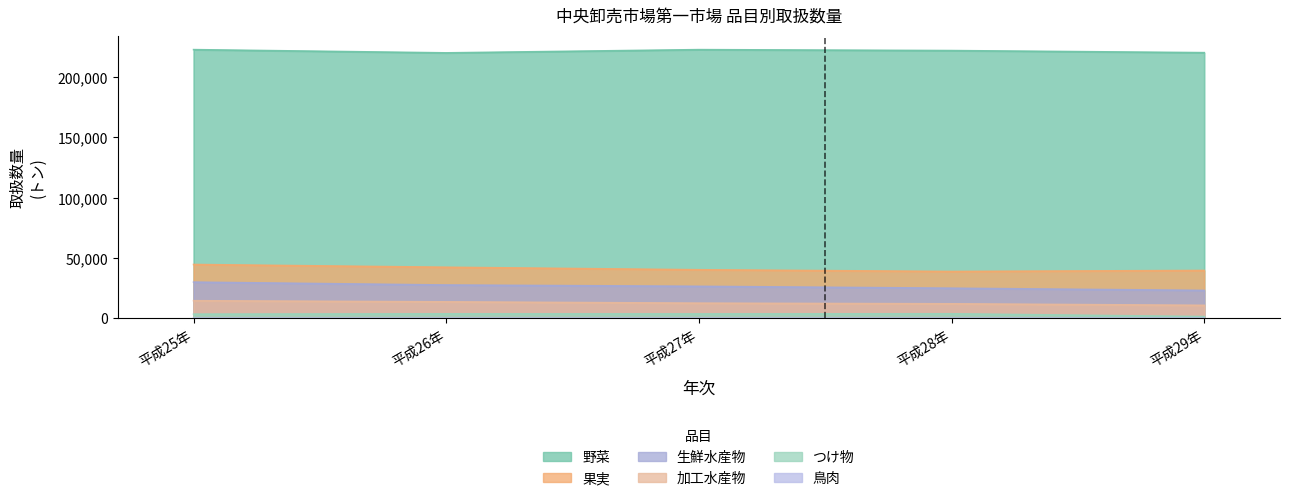

What are all the series names shown in the legend?

野菜, 果実, 生鮮水産物, 加工水産物, つけ物, 鳥肉